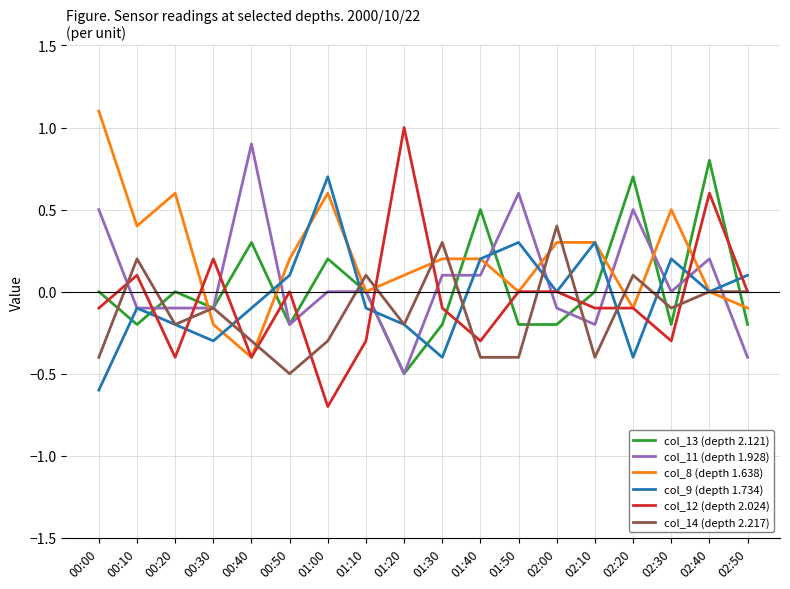

How many intersections are there between col_11 (depth 1.928) and col_12 (depth 2.024)?

11